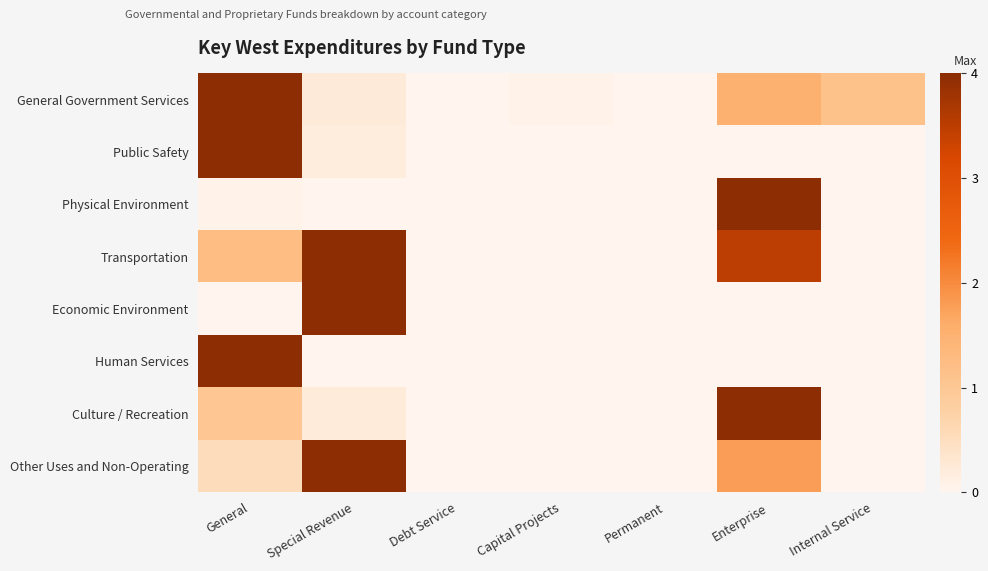

Reading left to right, list all the values displayed in this chart.

General Government Services: General=4.0	Special Revenue=0.2	Debt Service=0.0	Capital Projects=0.1	Permanent=0.0	Enterprise=1.5	Internal Service=1.2
Public Safety: General=4.0	Special Revenue=0.2	Debt Service=0.0	Capital Projects=0.0	Permanent=0.0	Enterprise=0.0	Internal Service=0.0
Physical Environment: General=0.0	Special Revenue=0.0	Debt Service=0.0	Capital Projects=0.0	Permanent=0.0	Enterprise=4.0	Internal Service=0.0
Transportation: General=1.2	Special Revenue=4.0	Debt Service=0.0	Capital Projects=0.0	Permanent=0.0	Enterprise=3.5	Internal Service=0.0
Economic Environment: General=0.0	Special Revenue=4.0	Debt Service=0.0	Capital Projects=0.0	Permanent=0.0	Enterprise=0.0	Internal Service=0.0
Human Services: General=4.0	Special Revenue=0.0	Debt Service=0.0	Capital Projects=0.0	Permanent=0.0	Enterprise=0.0	Internal Service=0.0
Culture / Recreation: General=1.0	Special Revenue=0.2	Debt Service=0.0	Capital Projects=0.0	Permanent=0.0	Enterprise=4.0	Internal Service=0.0
Other Uses and Non-Operating: General=0.5	Special Revenue=4.0	Debt Service=0.0	Capital Projects=0.0	Permanent=0.0	Enterprise=1.8	Internal Service=0.0